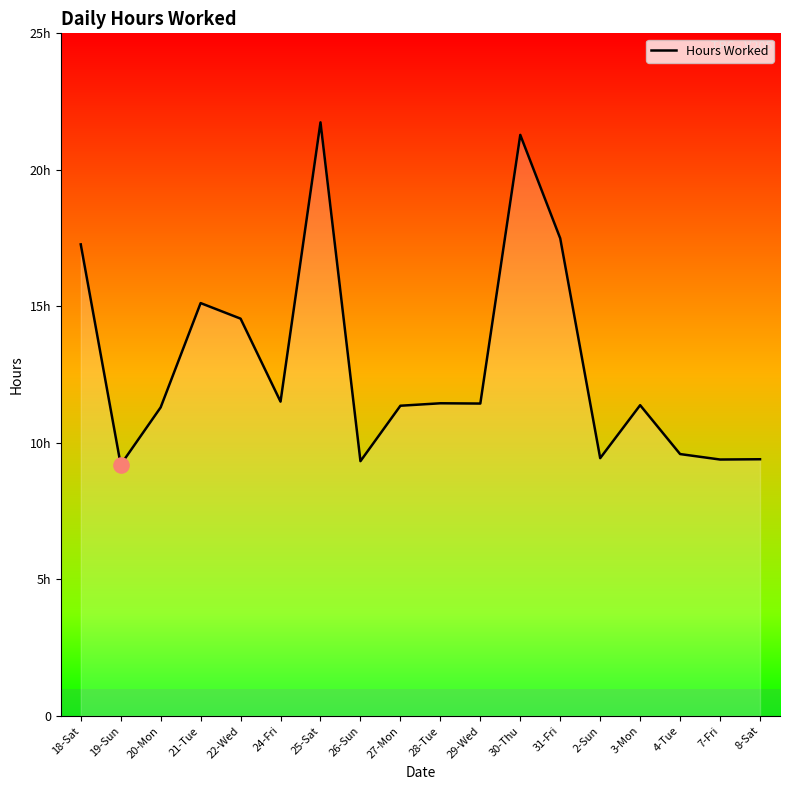

Which has a higher value, 27-Mon or 20-Mon?

27-Mon